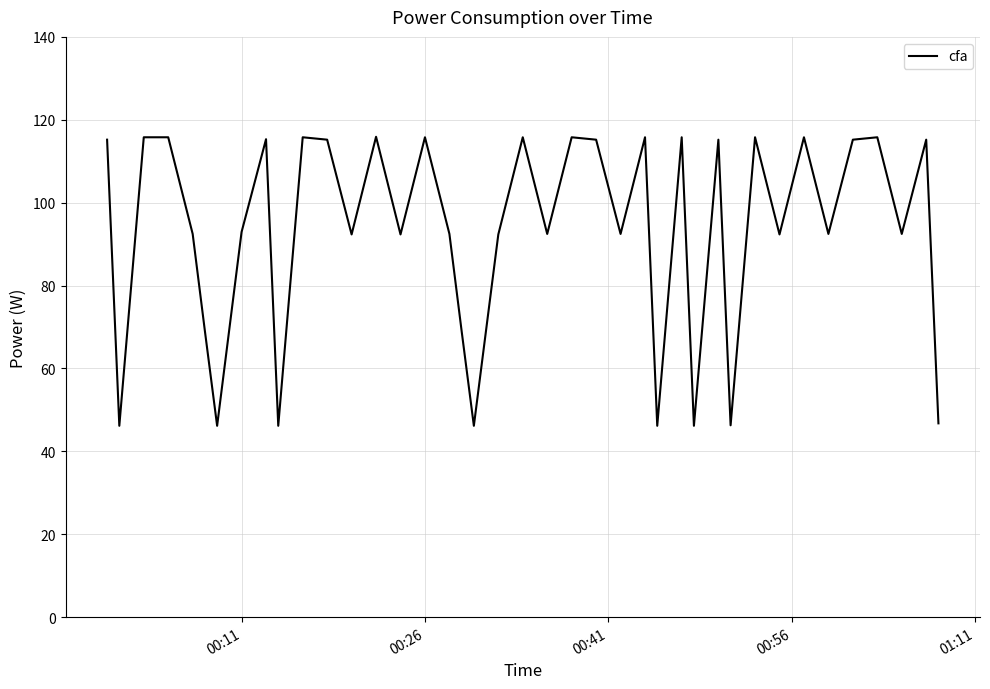

What is the greatest value displayed?

115.9